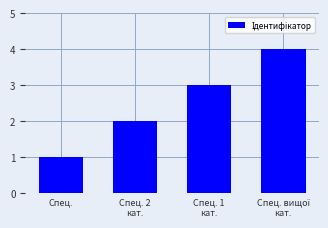

What is the maximum value shown in the chart?

4